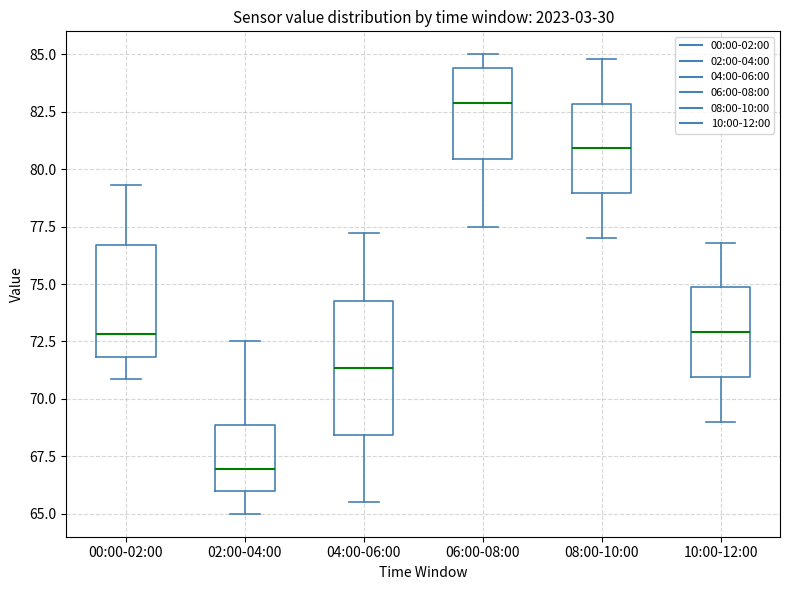

Which box is the tallest, from its lower edge to its upper edge?

04:00-06:00